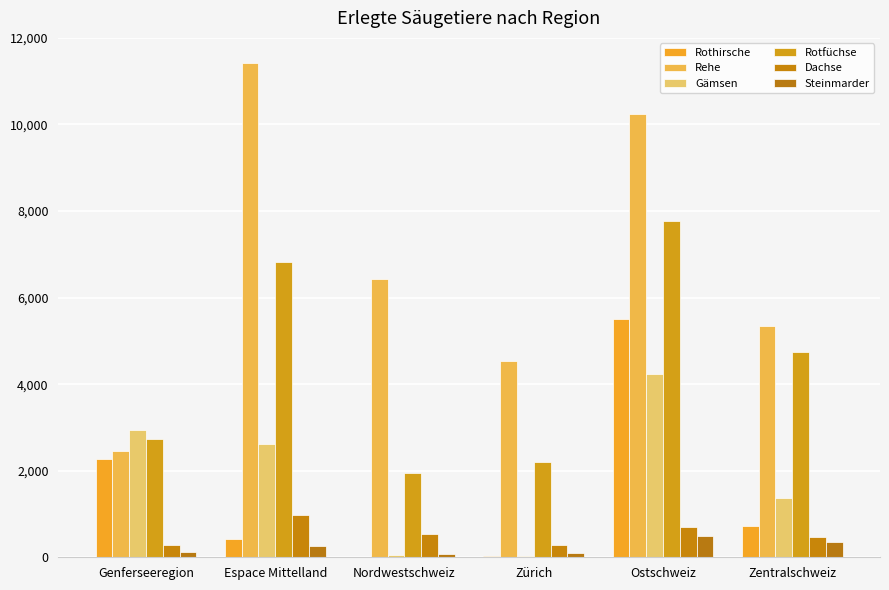

Which category has the highest value across all series?

Espace Mittelland